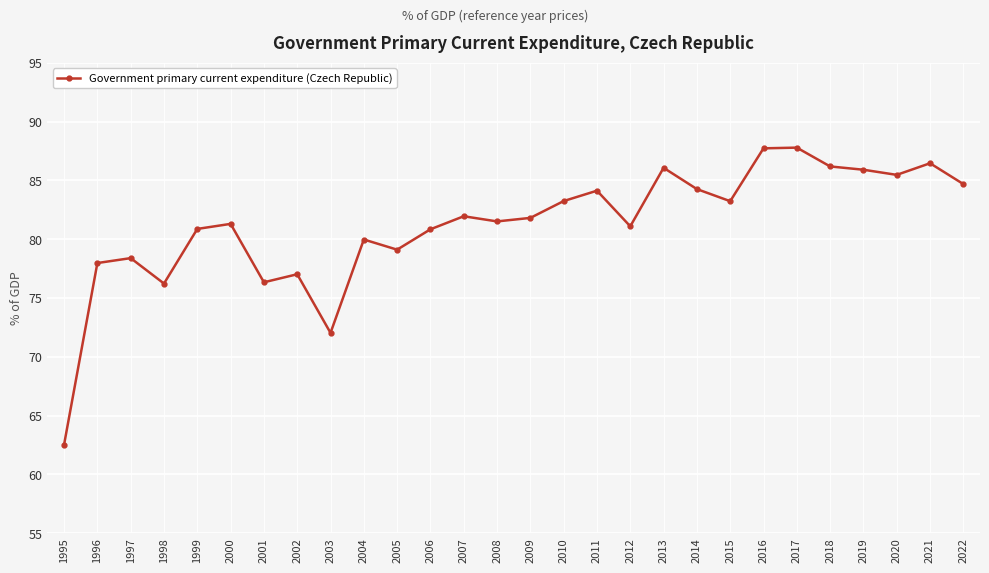

What is the difference between the second highest and minimum values?

25.2